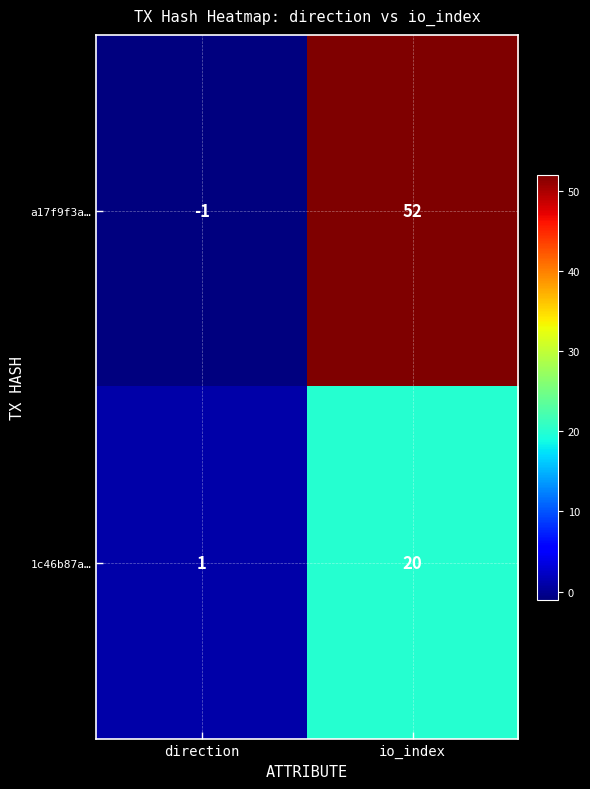

Which series has the largest total across all categories?

a17f9f3a…